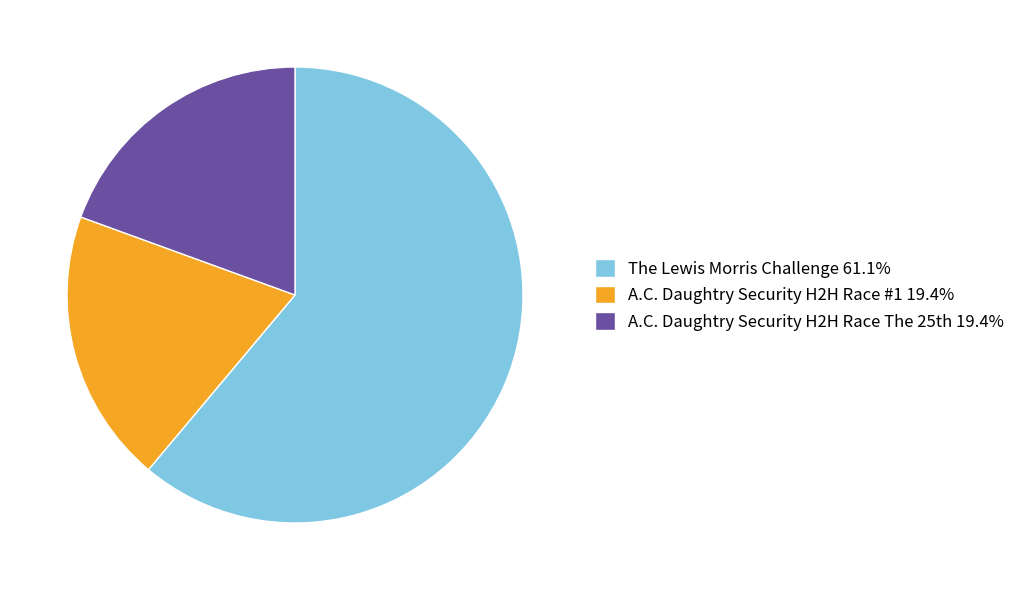

How many slices are in this pie chart?

3